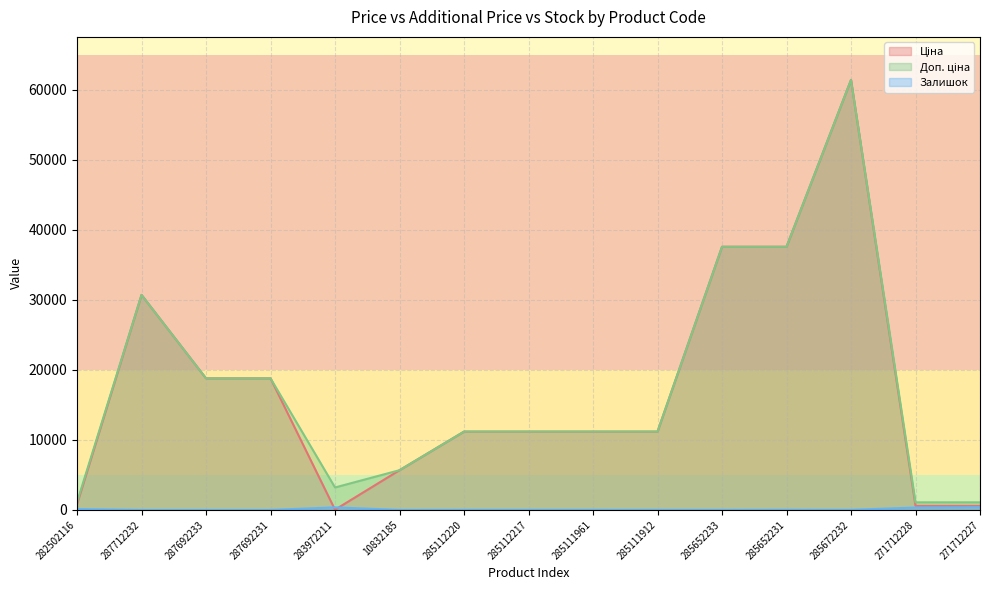

At which label is Ціна closest to 30733?

287712232